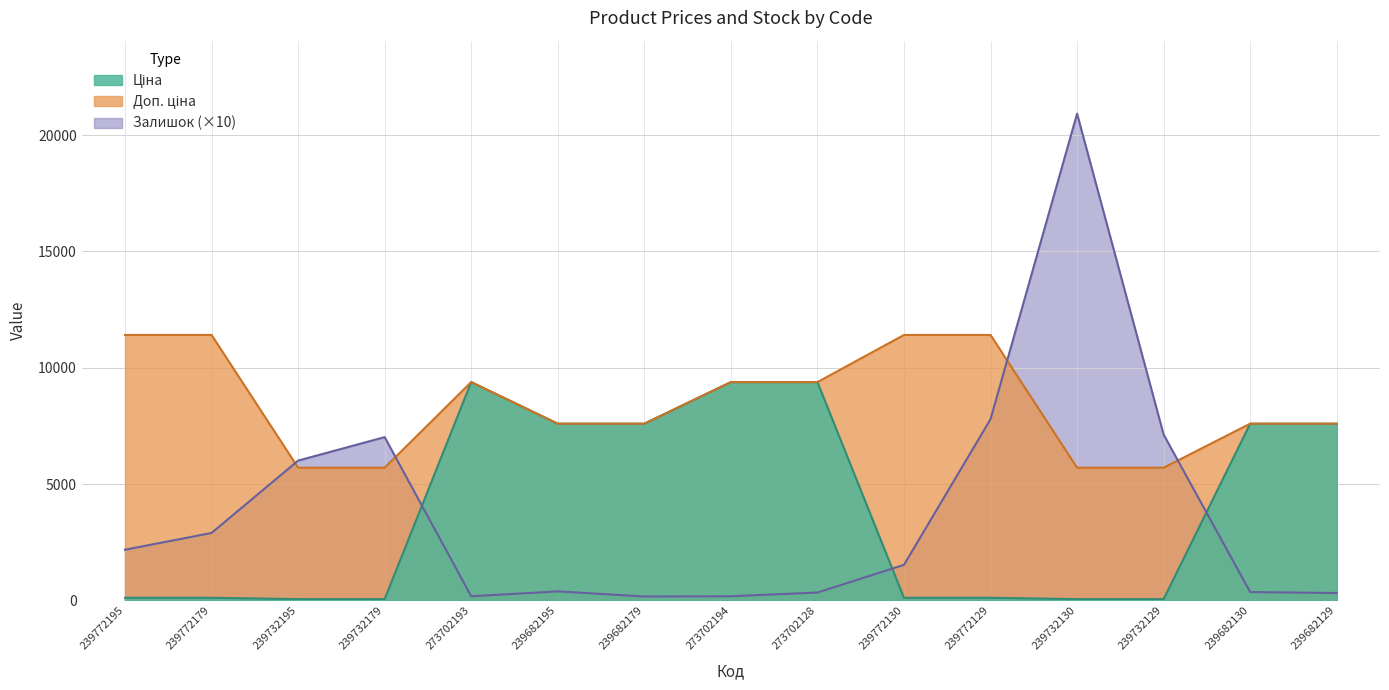

What is the average value of the Залишок series?

3828.0